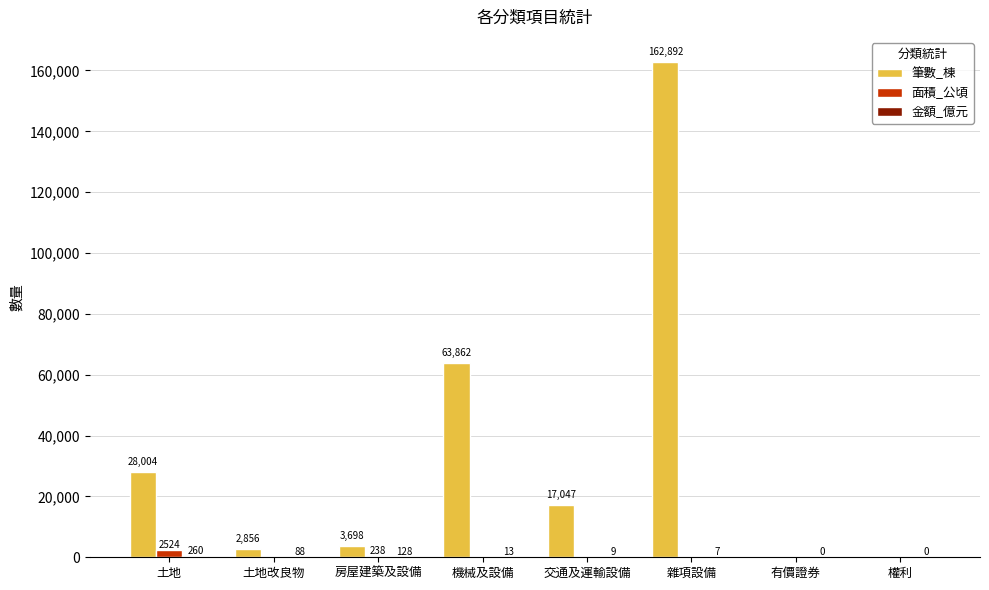

Does the chart contain stacked bars?

No